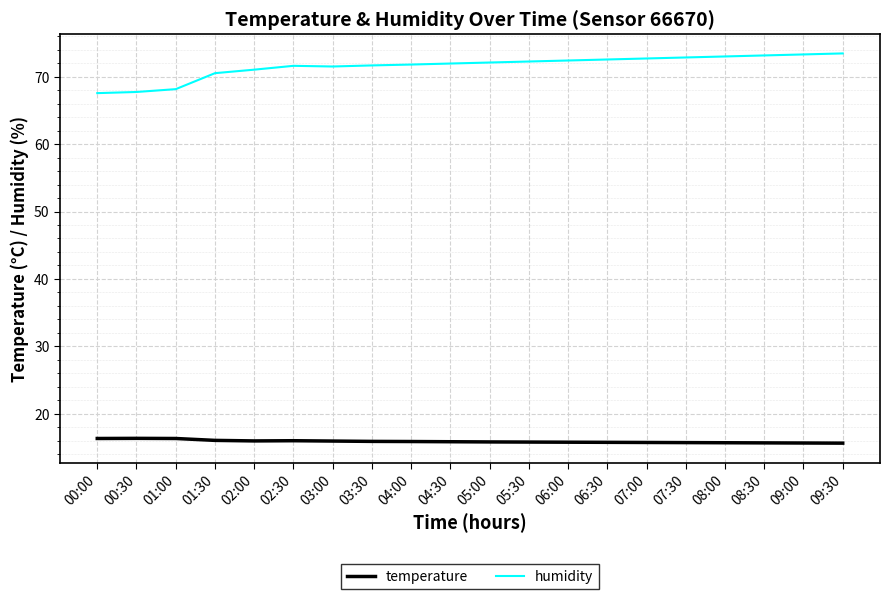

List the series in order of their peak value, highest first.

humidity, temperature